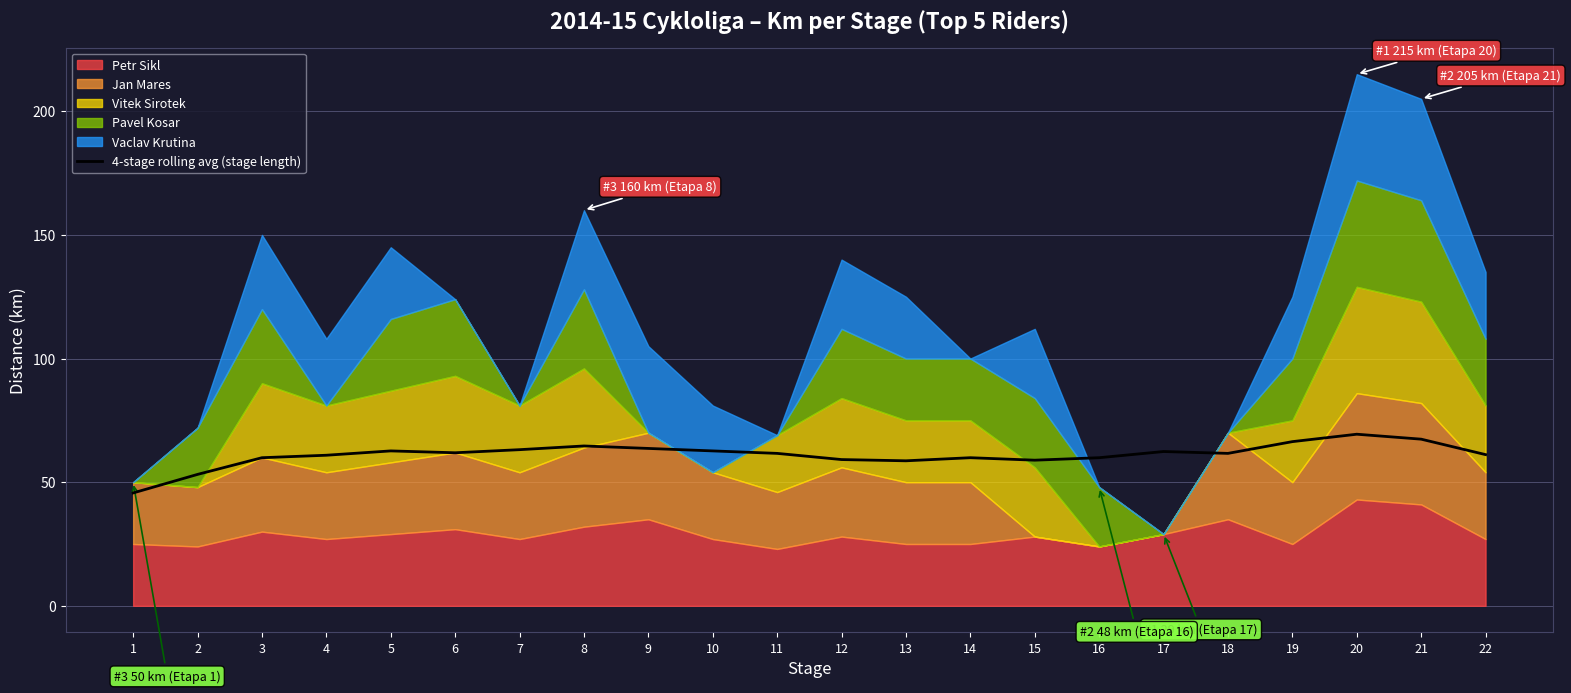

Reading right to left, what are all the values shown in this chart?

61.1	67.4	69.4	66.4	61.6	62.4	59.9	58.9	59.9	58.6	59.1	61.6	62.6	63.6	64.6	63.1	61.9	62.6	60.9	59.9	53.1	45.6